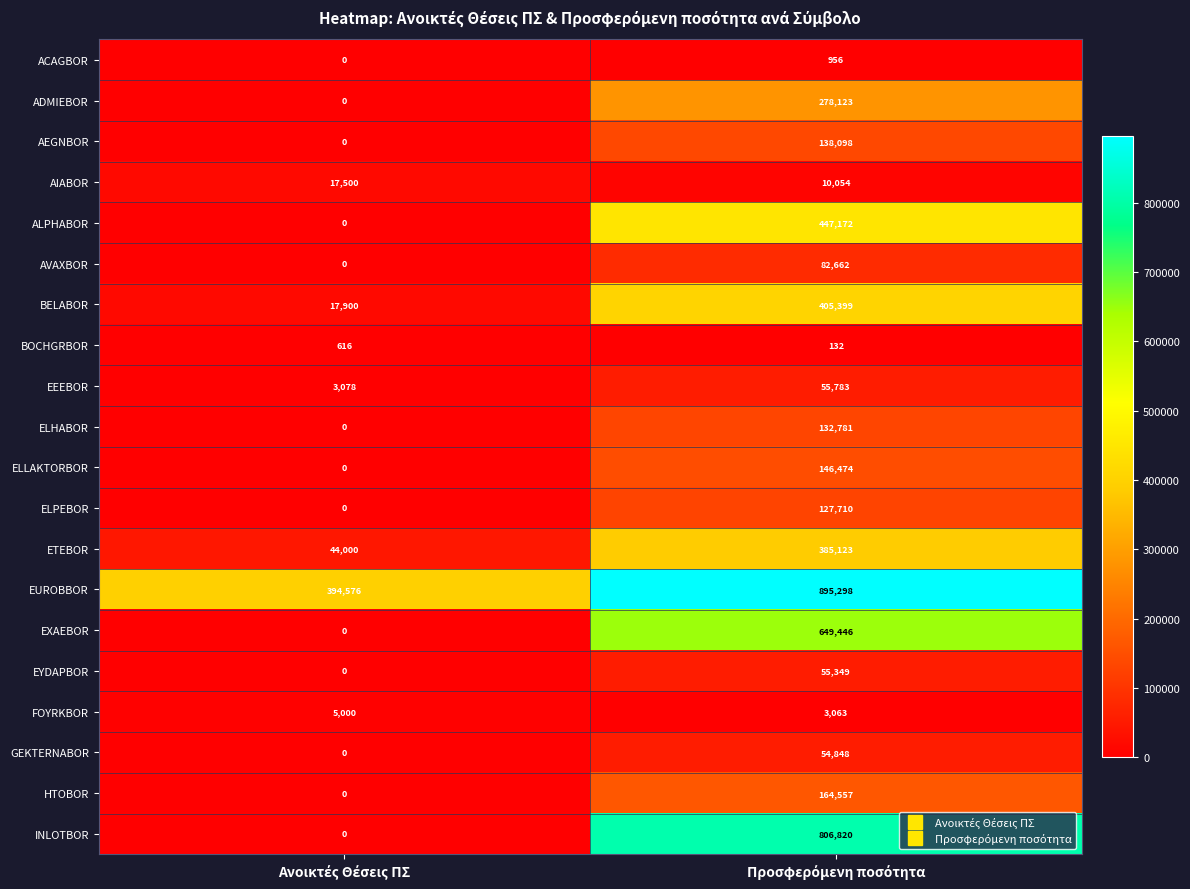

What is the highest value of the AVAXBOR series?

82662